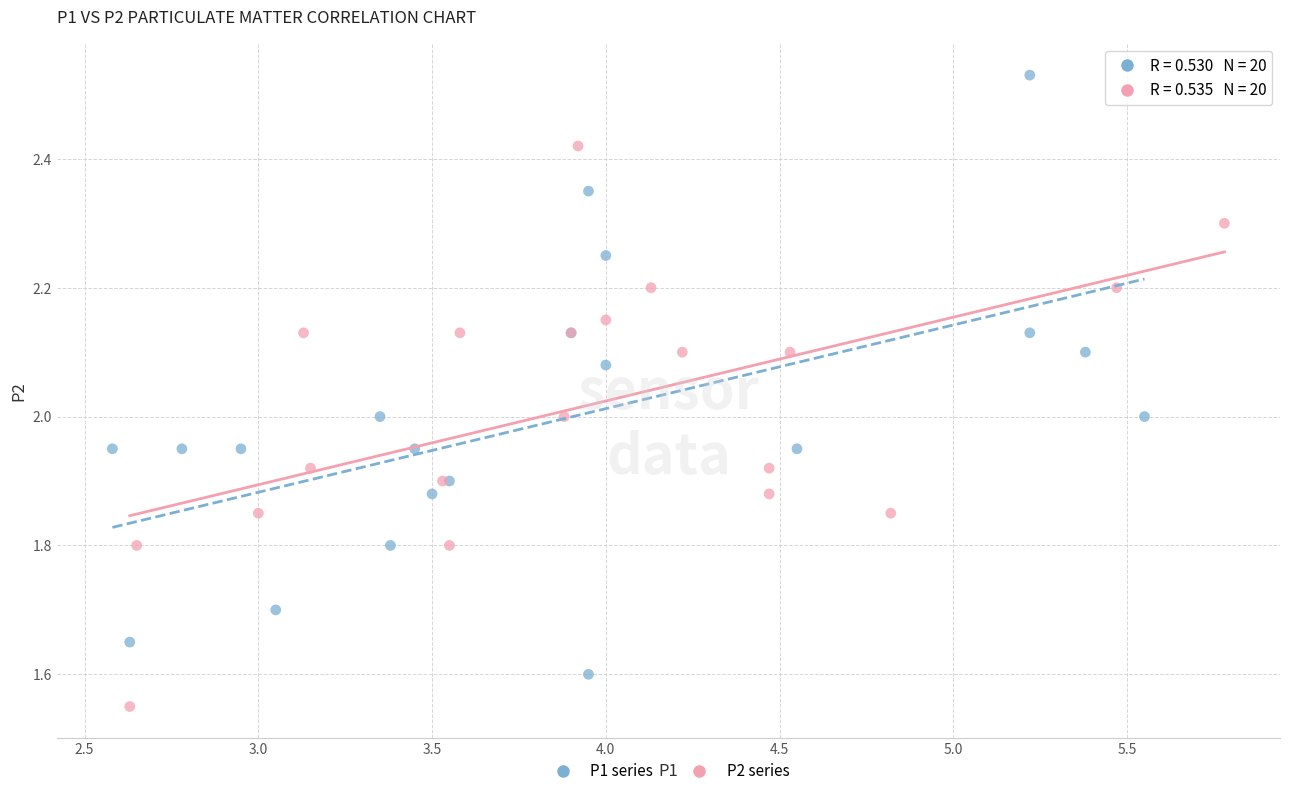

Which series reaches the maximum Y coordinate?

P1 series